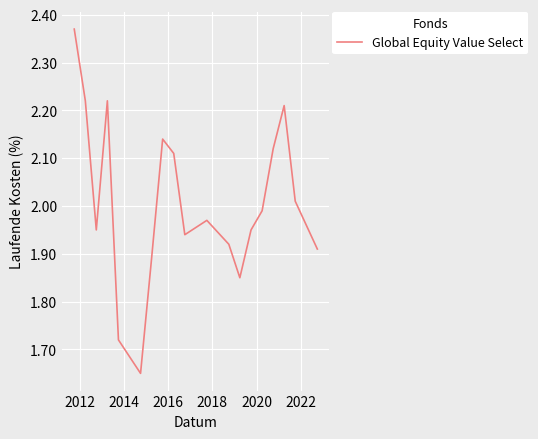

How many lines are shown in the chart?

1